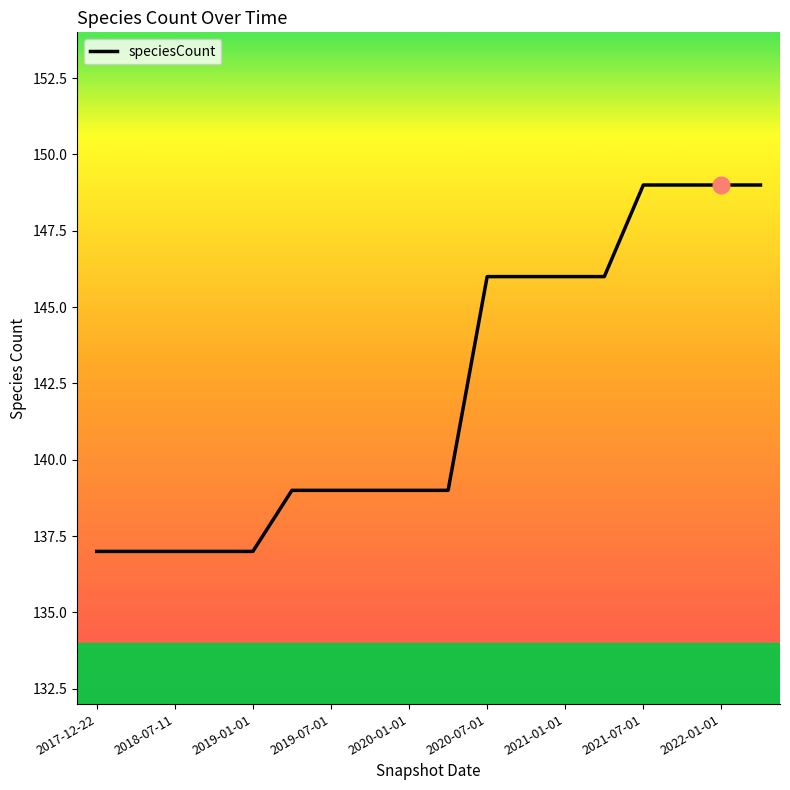

Does the chart have visible grid lines?

No